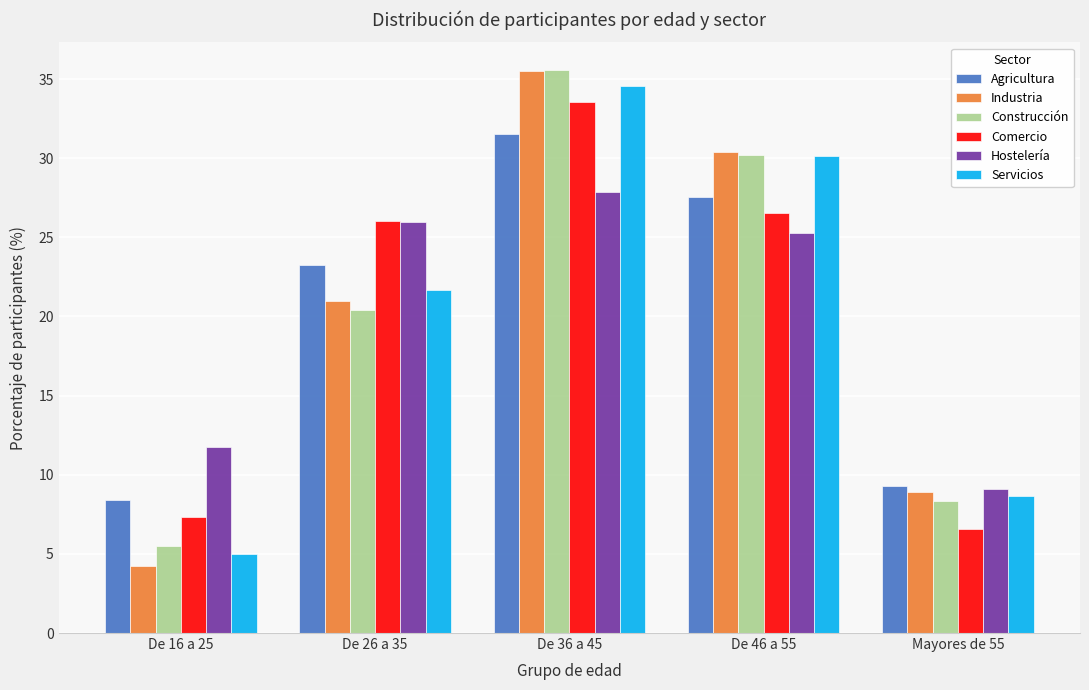

Reading right to left, extract all data points from this chart.

Agricultura: 9.3	27.5	31.5	23.3	8.4
Industria: 8.9	30.4	35.5	21.0	4.2
Construcción: 8.3	30.2	35.5	20.4	5.5
Comercio: 6.6	26.6	33.6	26.0	7.3
Hostelería: 9.1	25.3	27.9	26.0	11.7
Servicios: 8.7	30.1	34.6	21.7	5.0